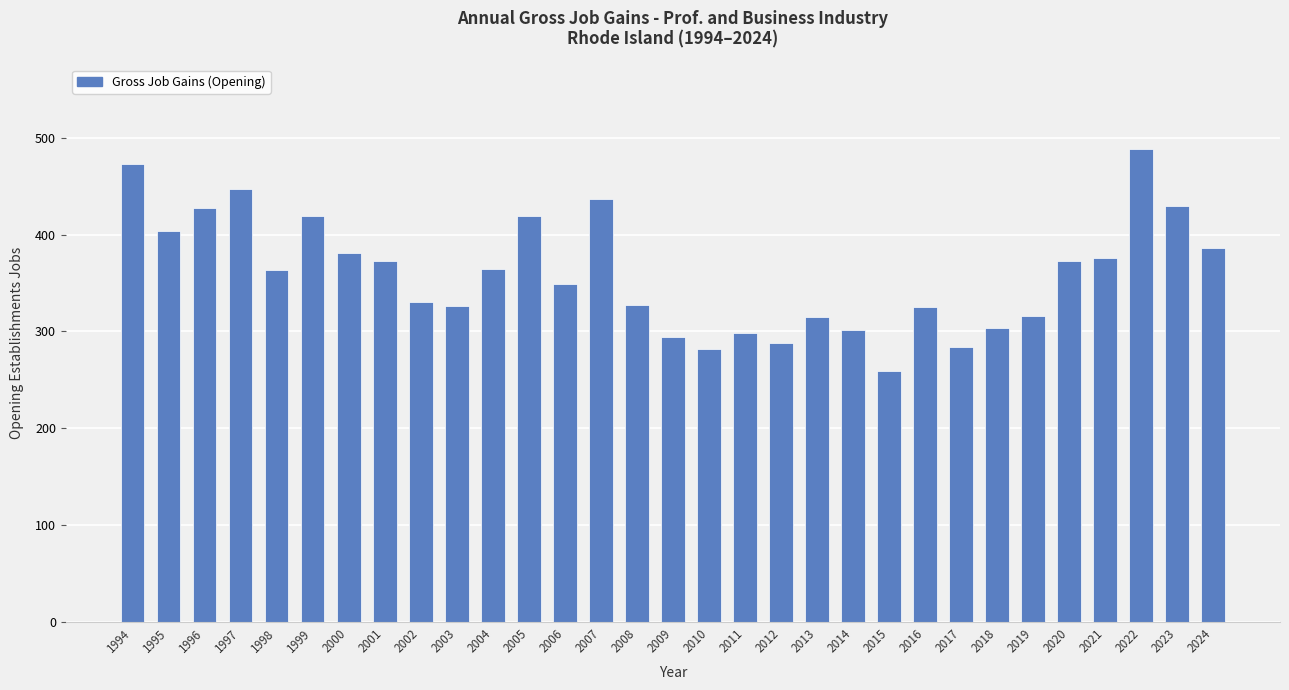

What is the smallest value displayed?

259